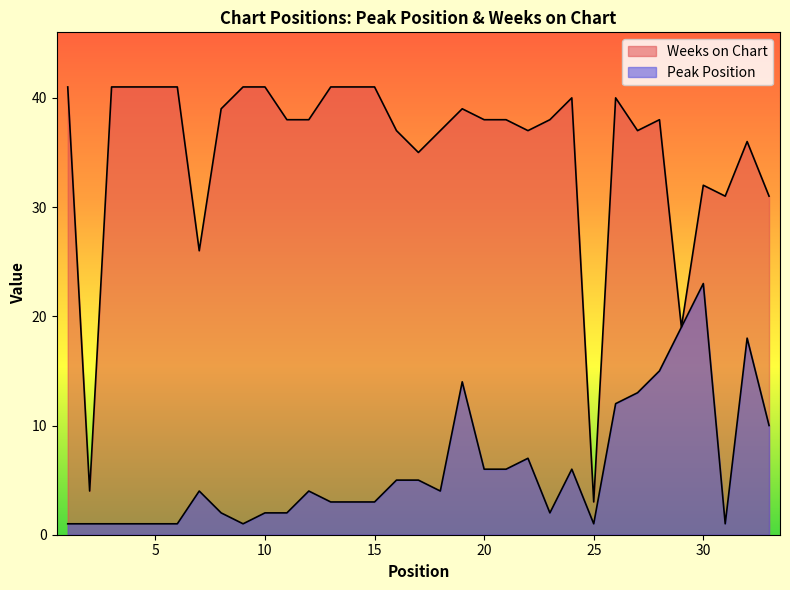

At which category does Weeks on Chart reach its first local valley?

2